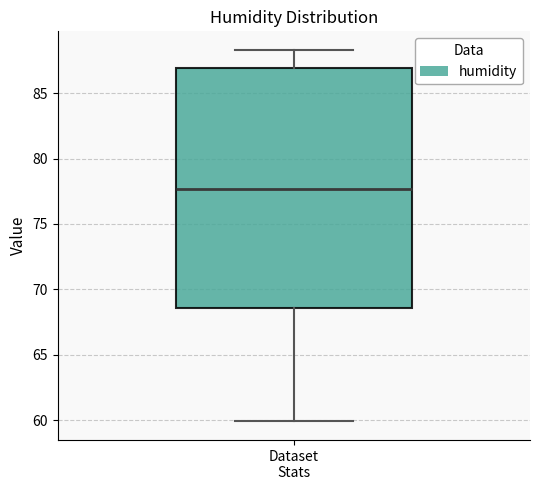

Transcribe this box plot: give where the median line is, the range the box spans, and where the two whiskers end, as read against the y-axis. The values are not printed on the chart, so give them approximately, as read against the axis.

median 77.5, box 68.5 to 87.0, whiskers 60.0 to 88.5